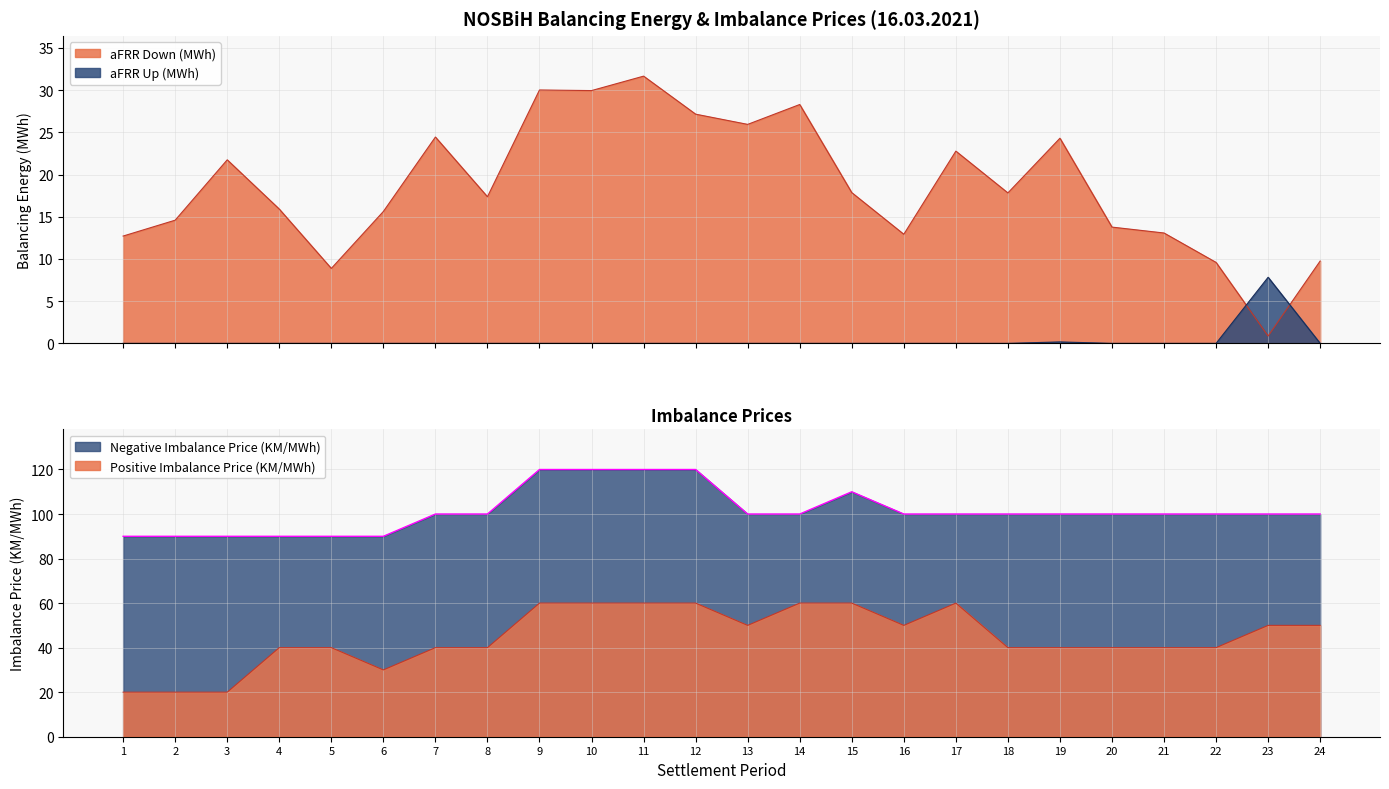

How many data points in Positive Imbalance Price (KM/MWh) are above 40?

11